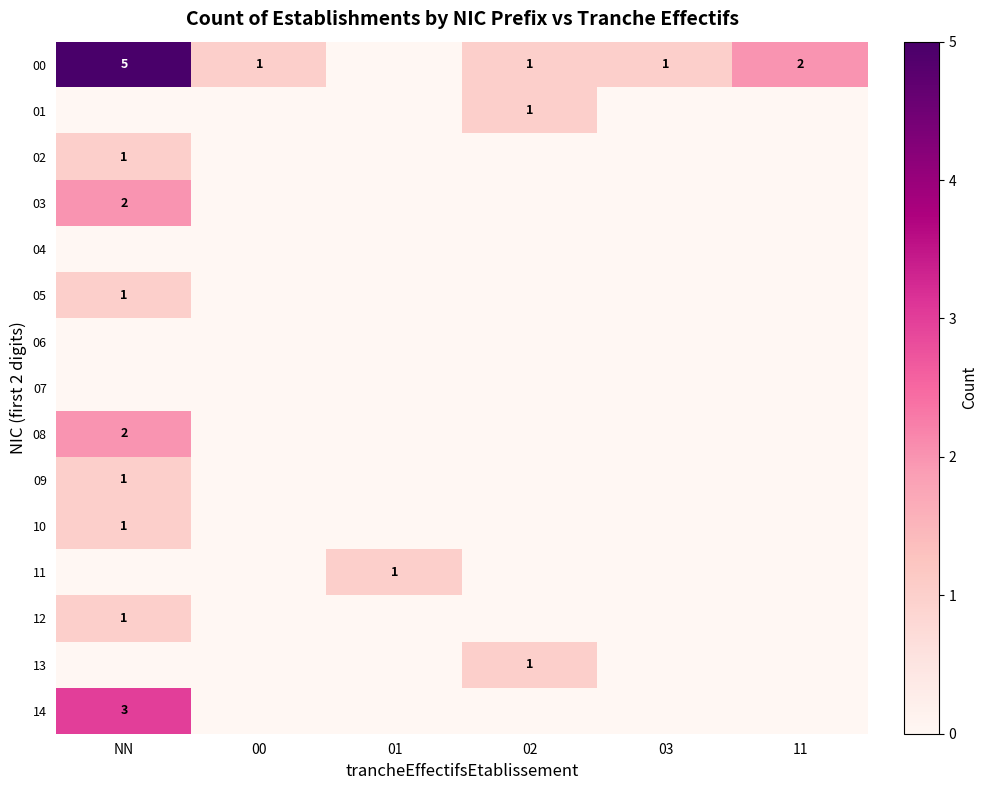

The value of 00 at 00 is 2. True or false?

False